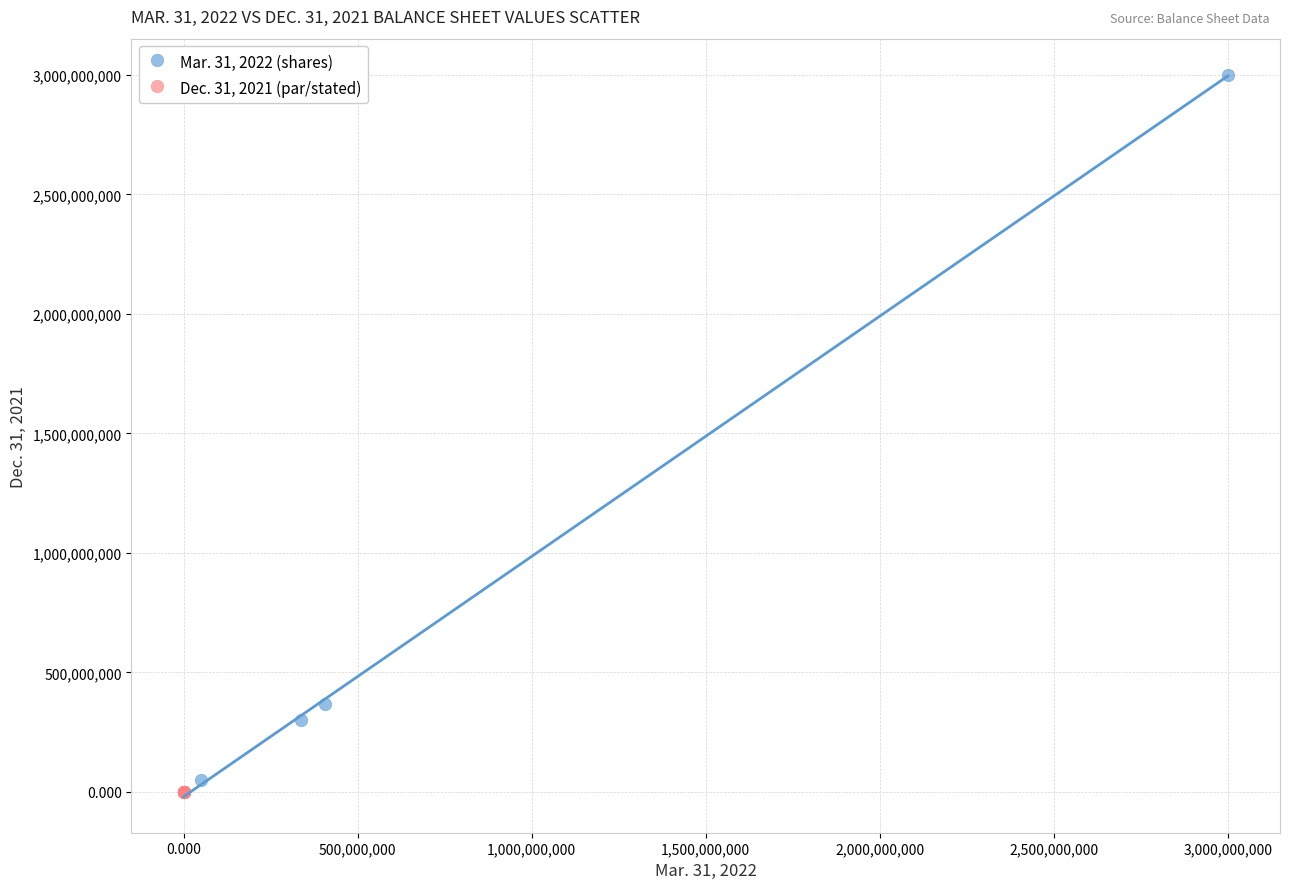

Which series contains the highest Y value?

Mar. 31, 2022 (shares)